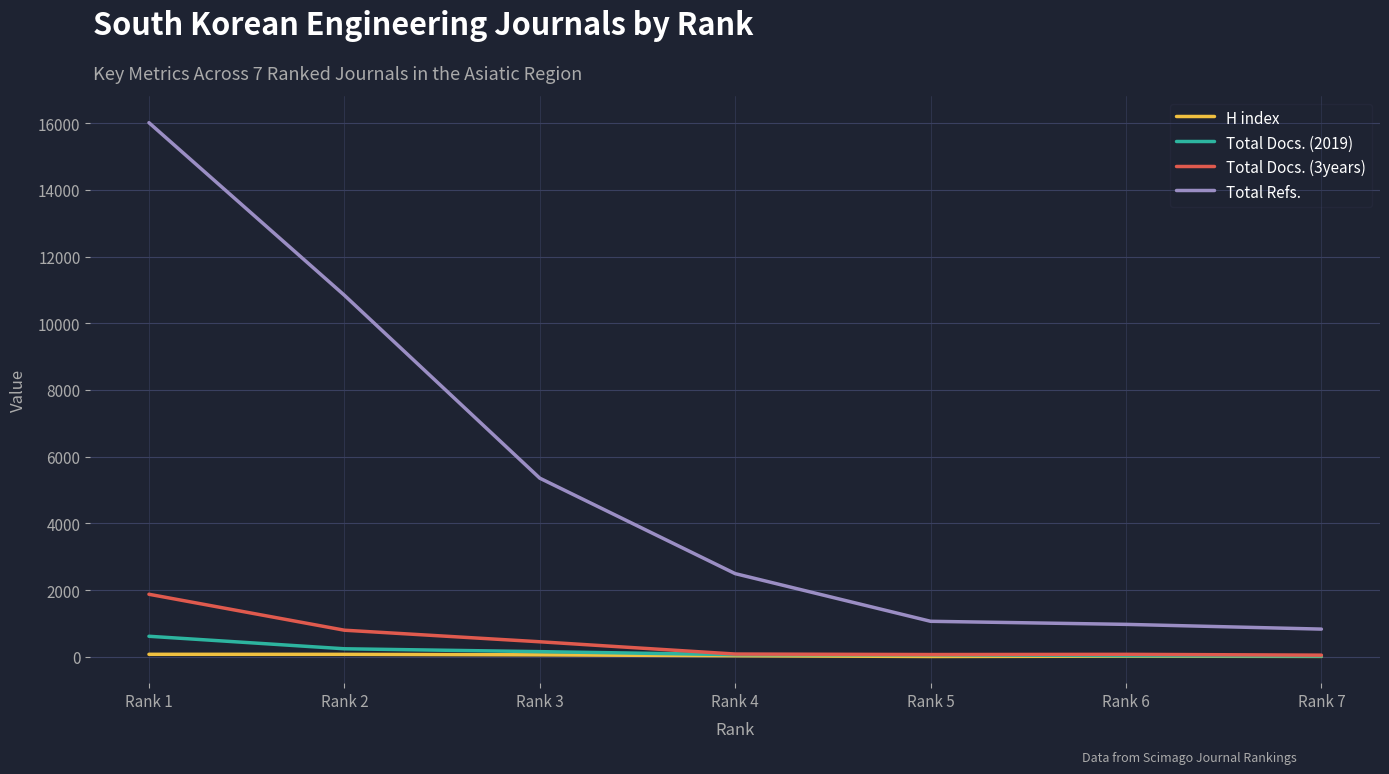

What is the total value across all series at Rank 5?

1192